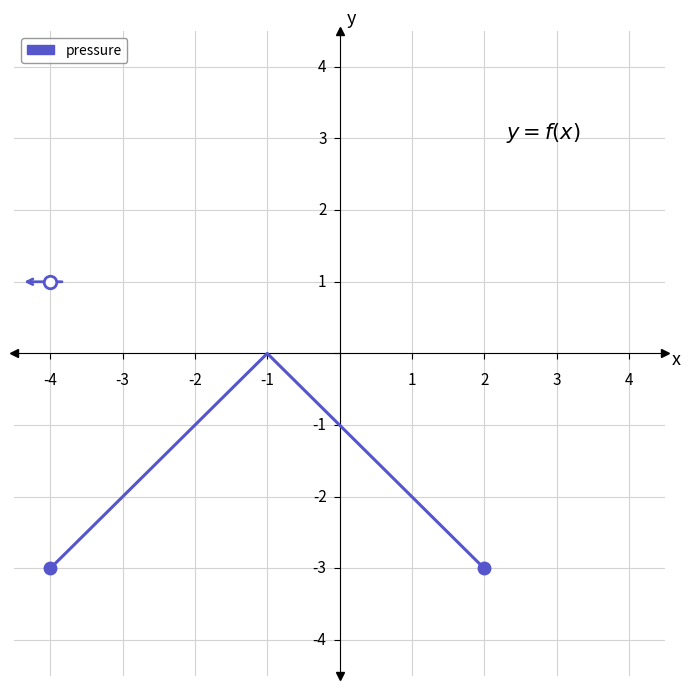

What is the sum of all values?

-7